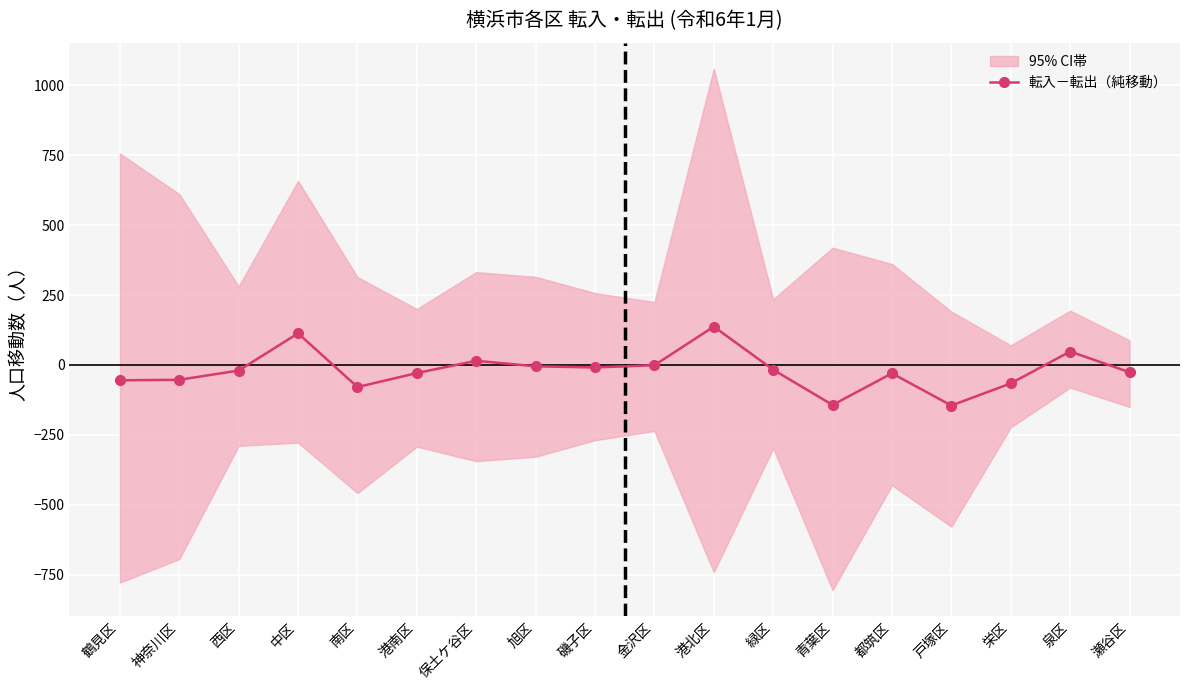

At which label does the data first exceed -20?

中区